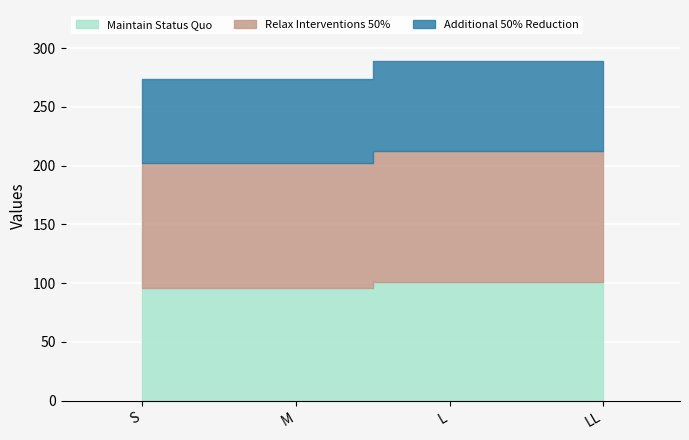

True or false: Relax Interventions 50% and Maintain Status Quo intersect in this chart.

False